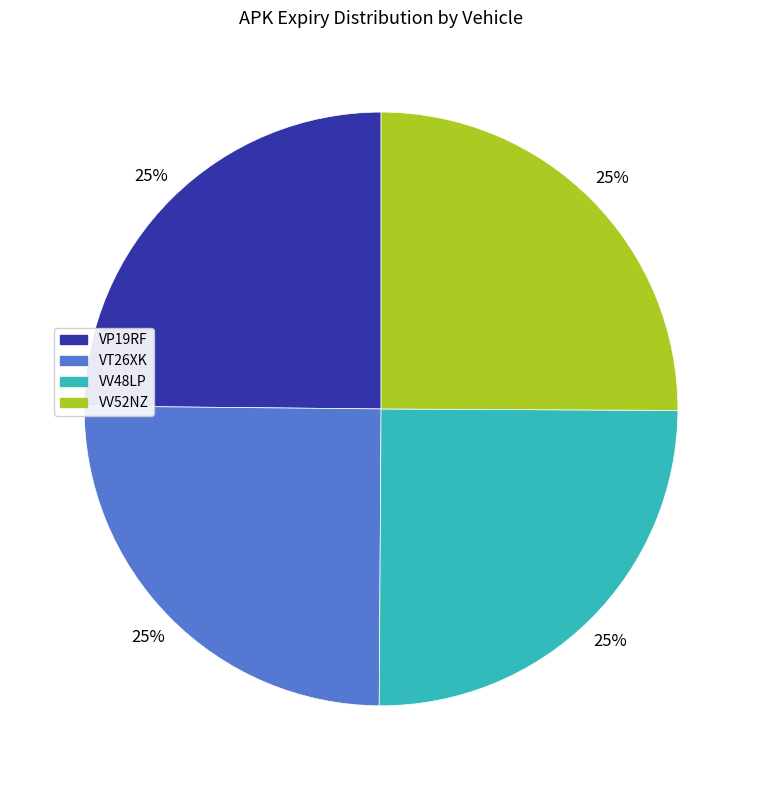

To the nearest percent, what is the average slice percentage?

25%